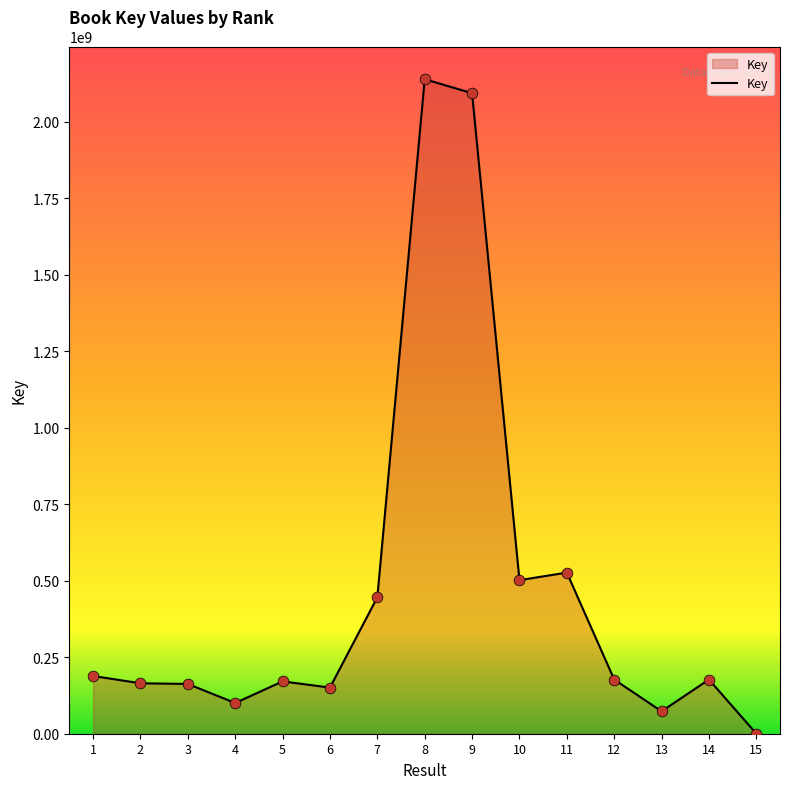

Approximately how many times larger is the value at 2 compared to 9?

0.1